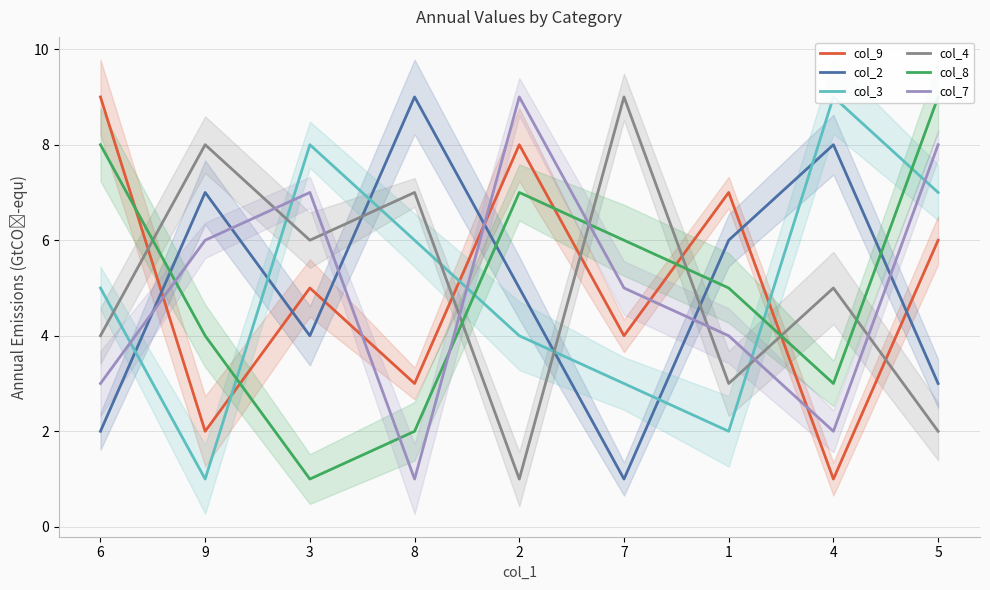

Which series changed the most between 3 and 1?

col_3